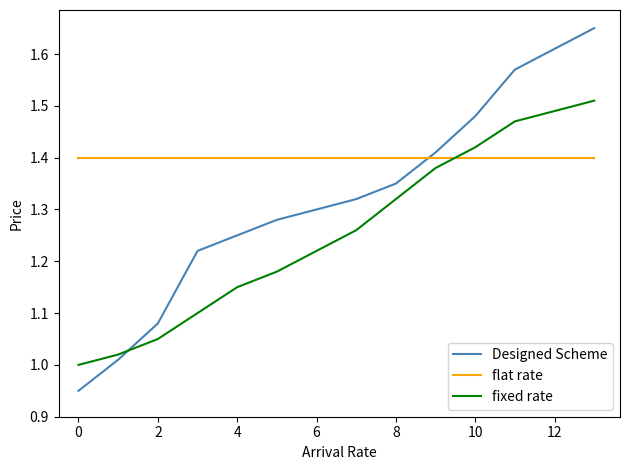

Which series has the largest range (max minus min)?

Designed Scheme